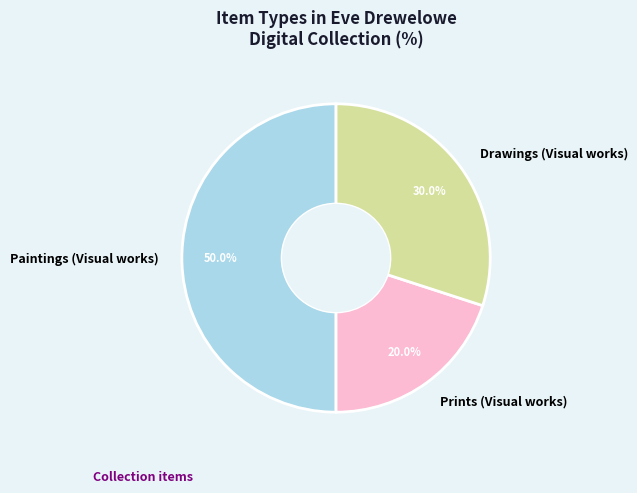

Which category has the smallest portion of the pie?

Prints (Visual works)